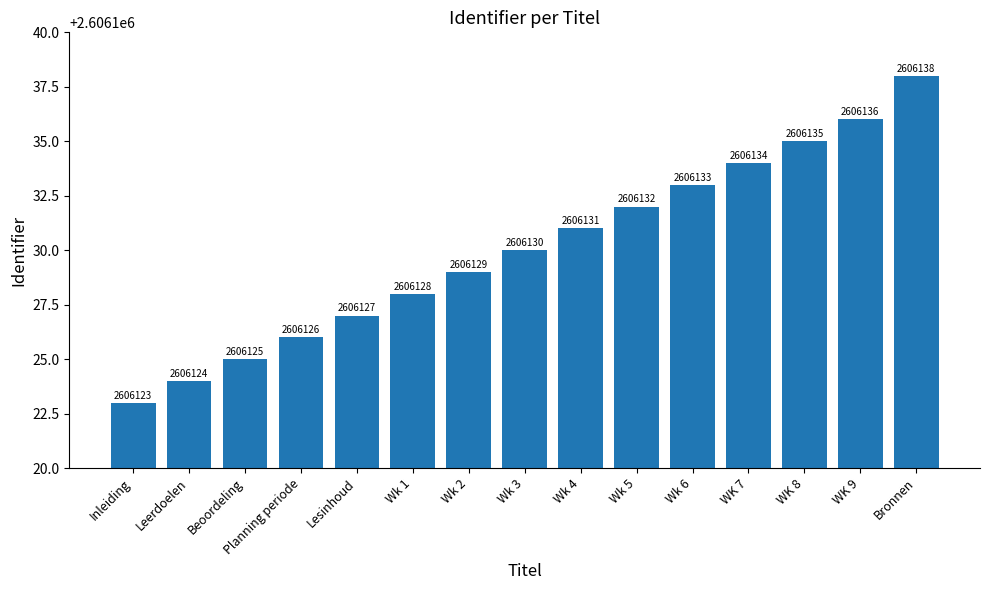

At which category does the chart reach its peak across all series?

Bronnen